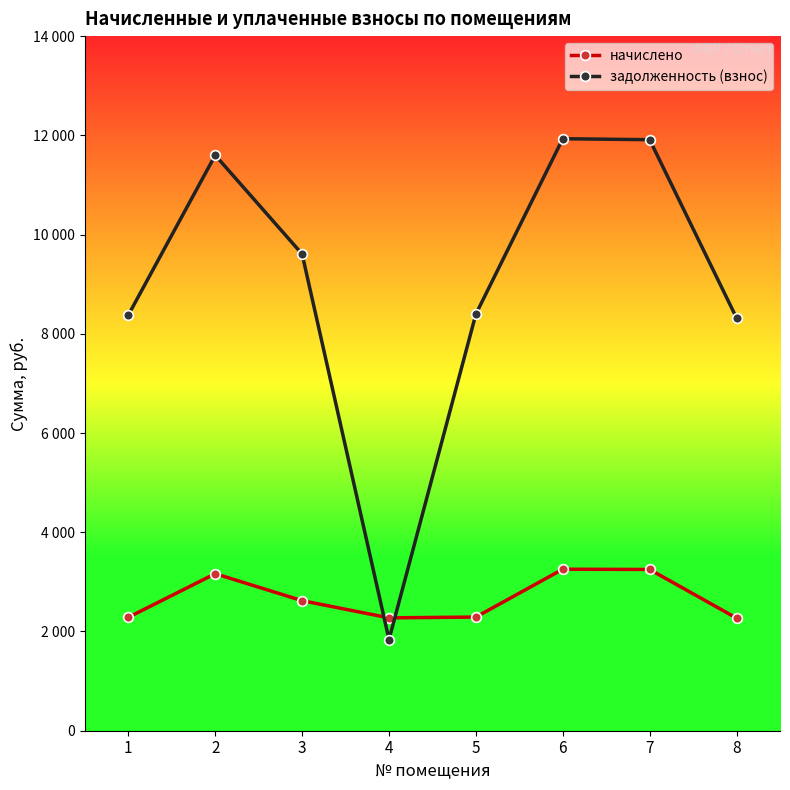

List the labels in order of задолженность (взнос) value, smallest first.

4, 8, 1, 5, 3, 2, 7, 6